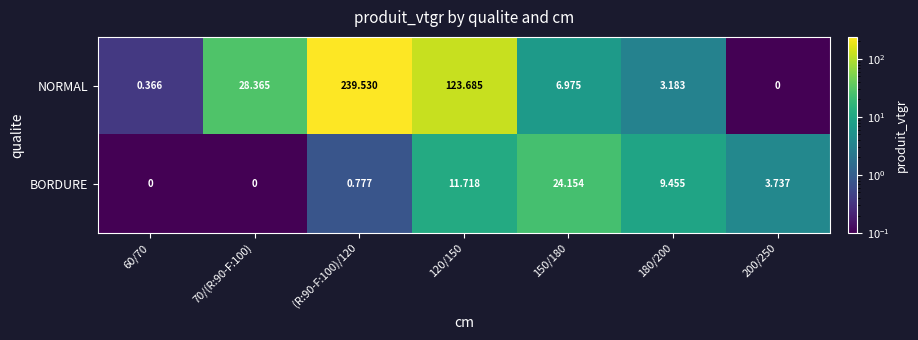

Which series has the largest range (max minus min)?

NORMAL